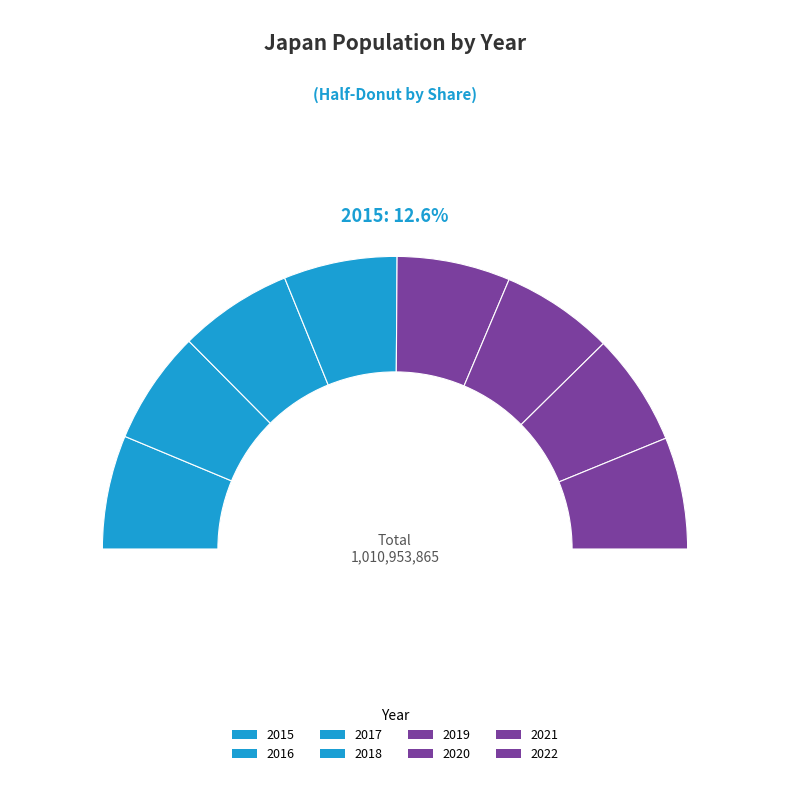

To the nearest percent, what is the average slice percentage?

12%